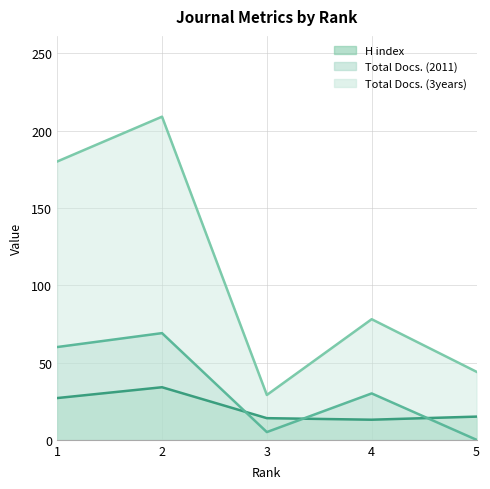

The value of H index at 1 is 14. True or false?

False